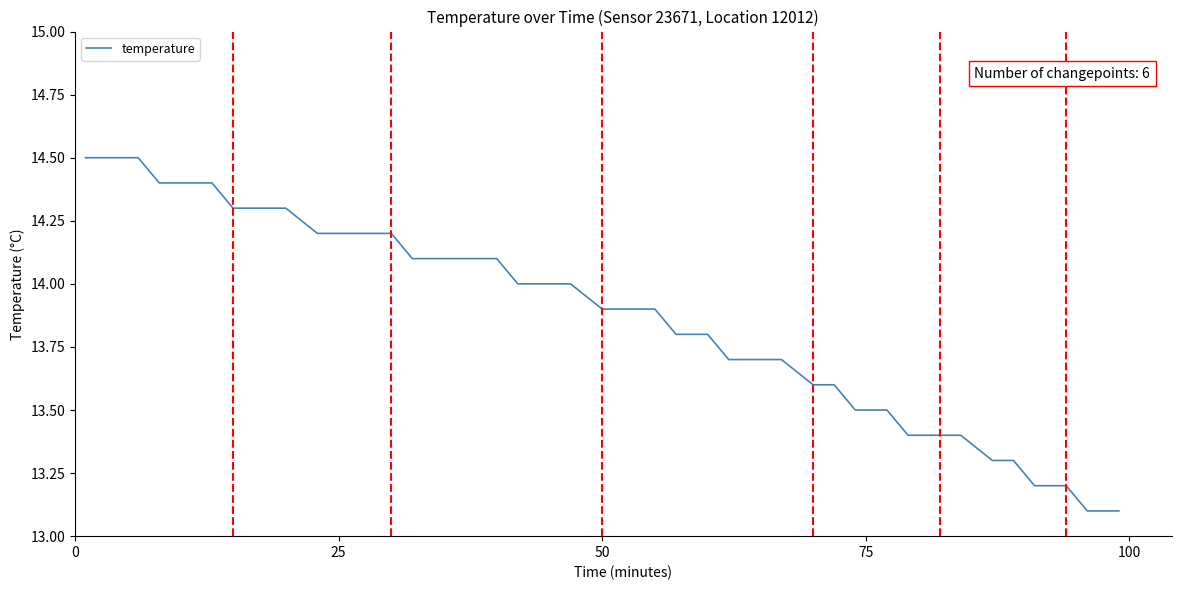

What is the smallest value displayed?

13.1